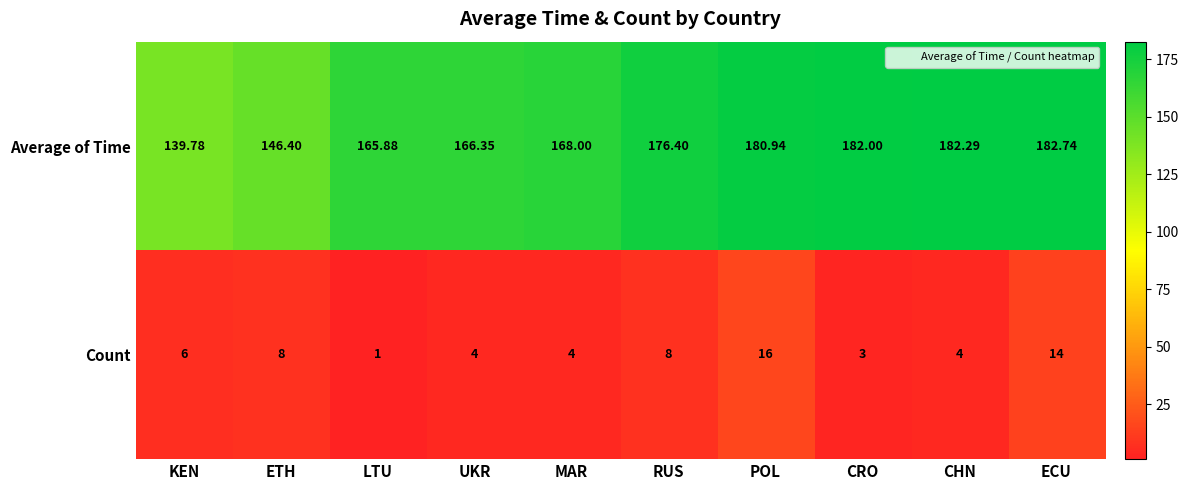

Between UKR and POL, which series saw the biggest shift?

Average of Time